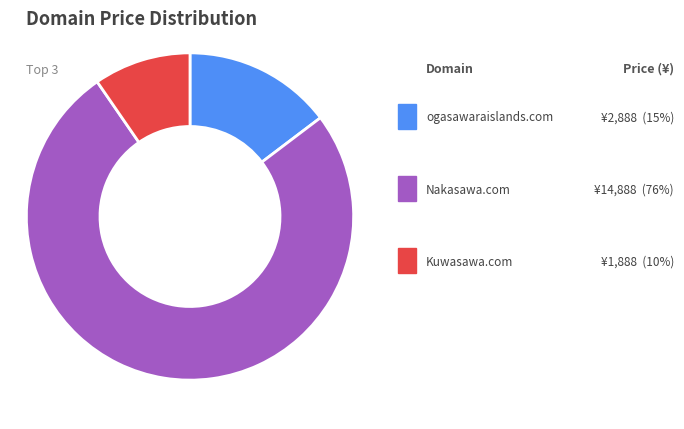

Is there a majority slice in this chart?

Yes